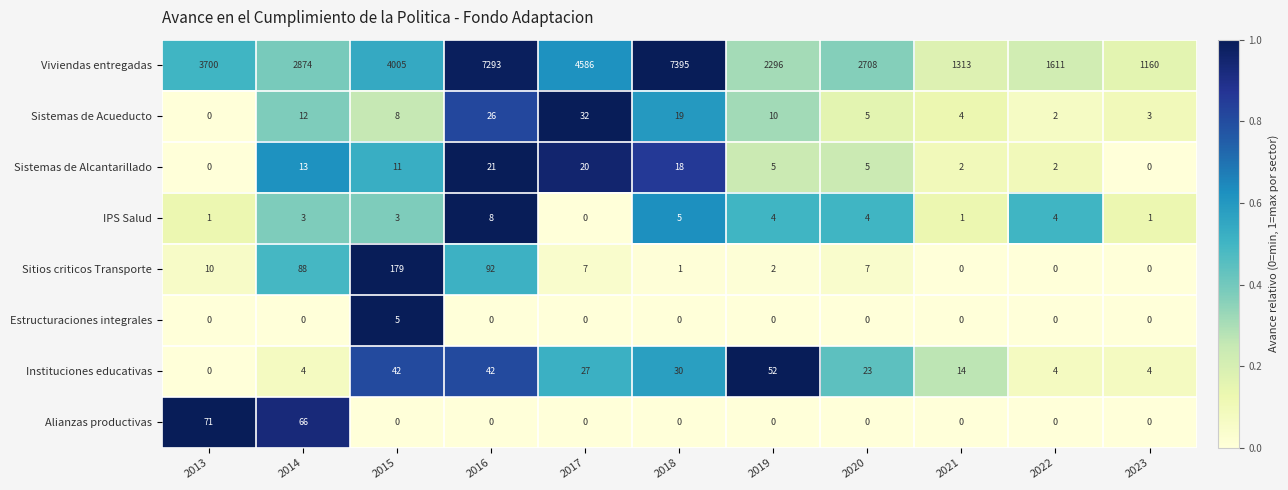

Rank the series by their maximum value, from lowest to highest.

Estructuraciones integrales, IPS Salud, Sistemas de Alcantarillado, Sistemas de Acueducto, Instituciones educativas, Alianzas productivas, Sitios criticos Transporte, Viviendas entregadas